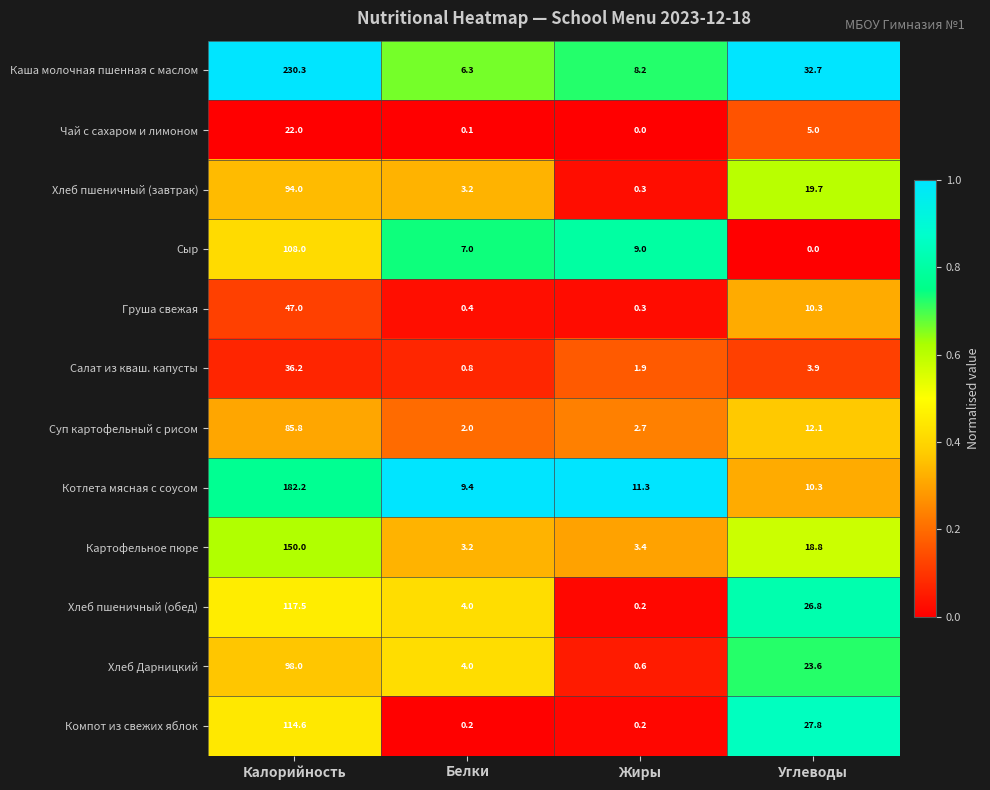

At which category is the sum across all series the highest?

Калорийность